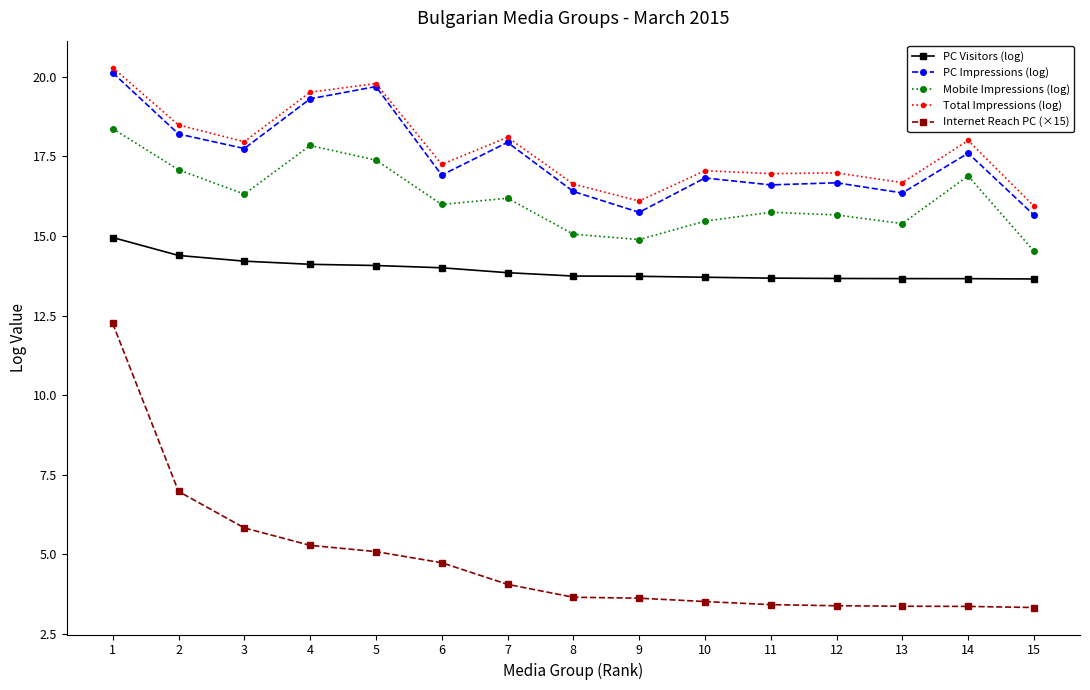

The value of Internet Reach PC (×15) at 1 is 19.2. True or false?

False